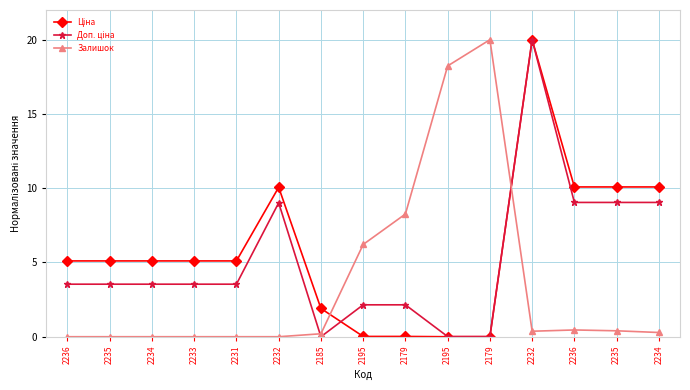

The Доп. ціна series shows 13.3 at 2232. True or false?

False